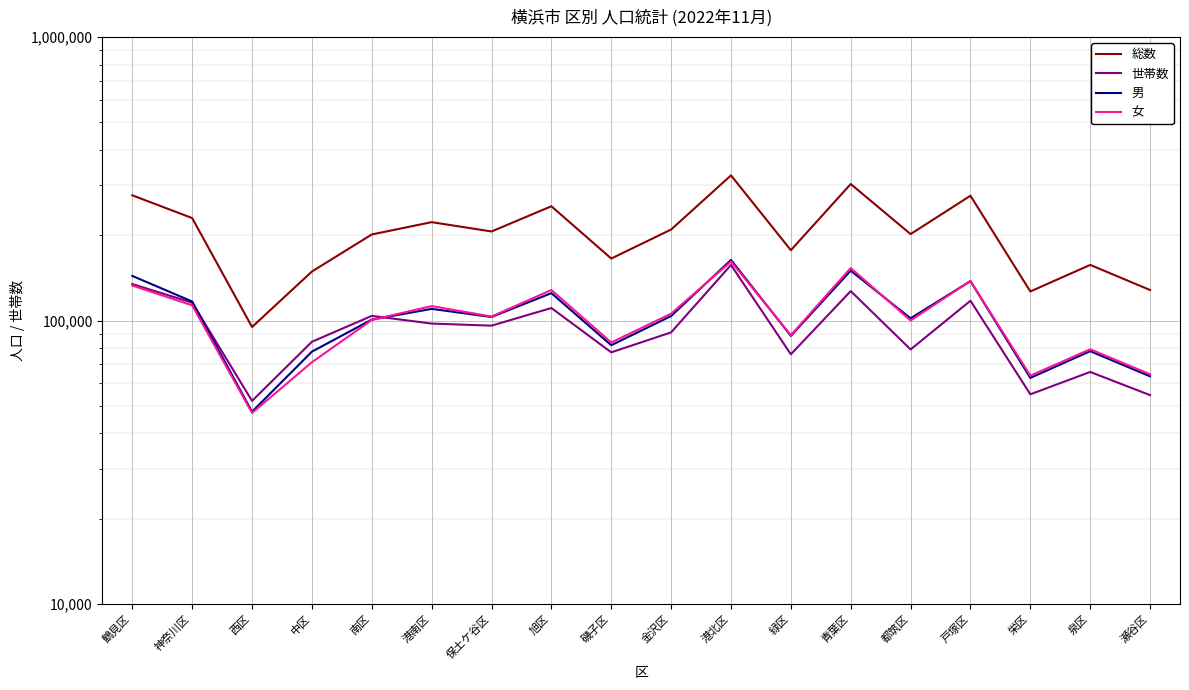

True or false: 男 has a value of 62756 at 栄区.

True